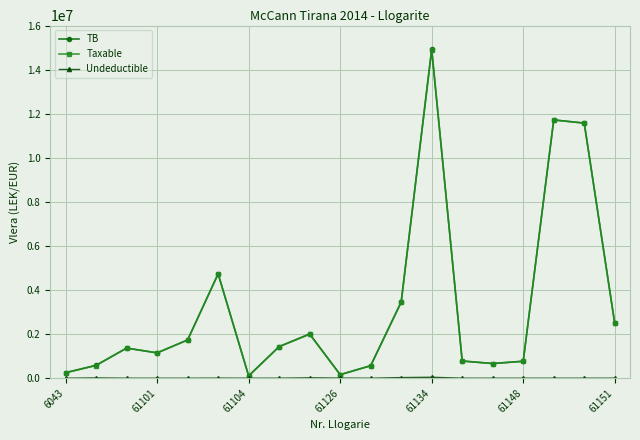

What is the highest value of the TB series?

14931158.8